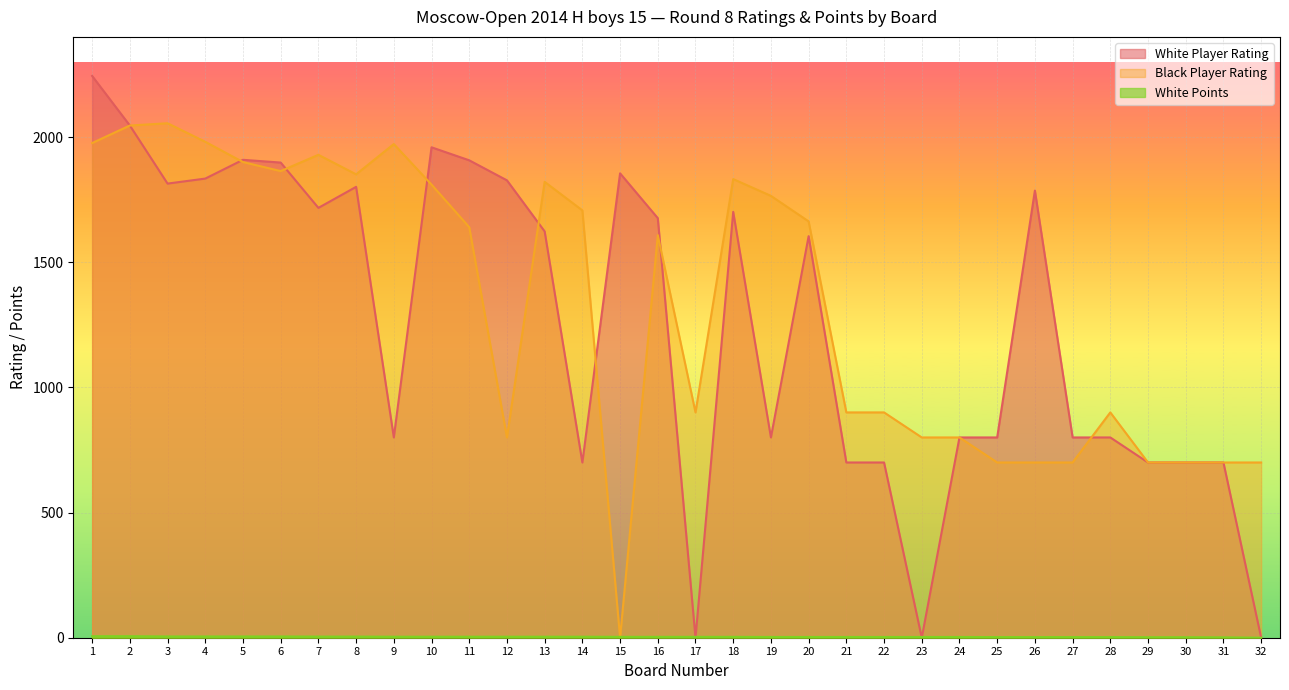

Between 6 and 12, which series saw the biggest shift?

Black Player Rating